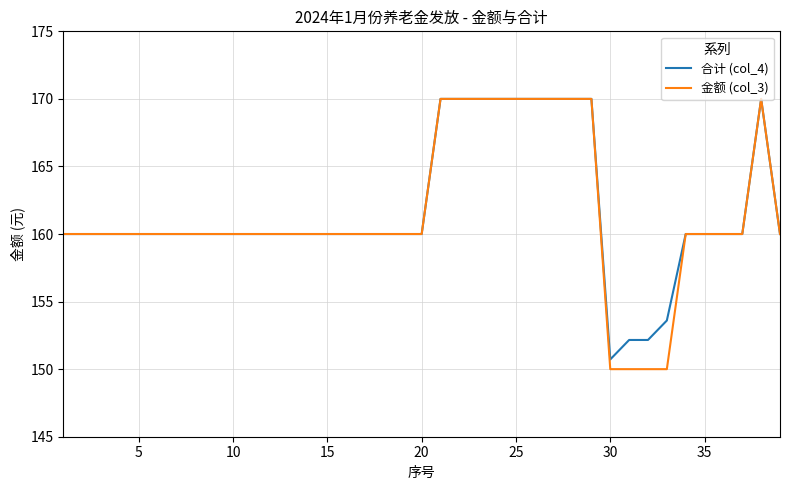

Which series has the largest range (max minus min)?

金额 (col_3)